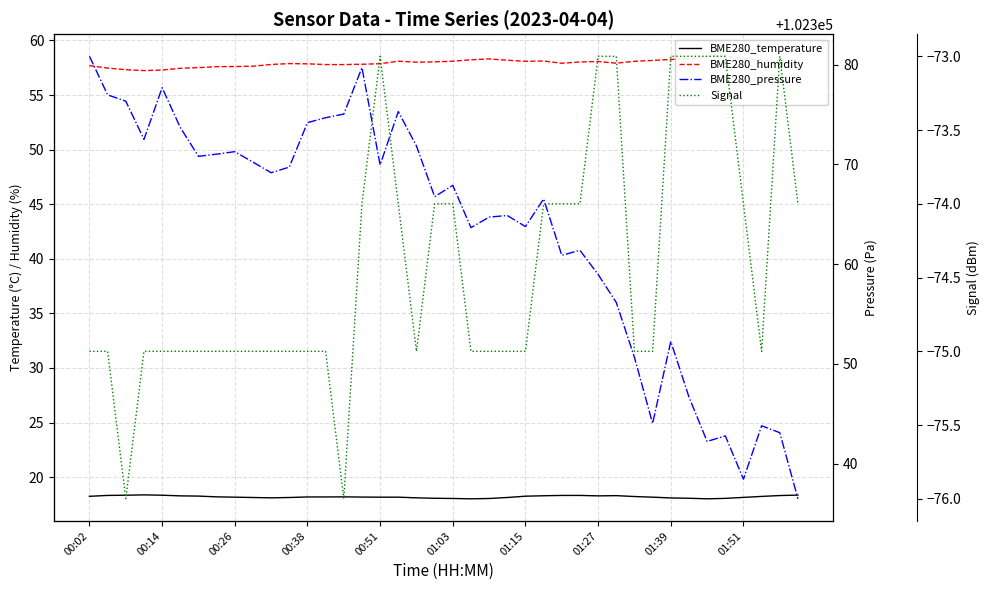

List the labels in order of BME280_pressure value, smallest first.

39, 36, 34, 35, 38, 37, 31, 33, 30, 32, 29, 28, 26, 27, 21, 24, 22, 23, 25, 19, 20, 10, 11, 16, 01:51, 01:15, 01:27, 01:39, 18, 00:38, 01:03, 12, 13, 14, 17, 00:26, 00:14, 00:51, 15, 00:02